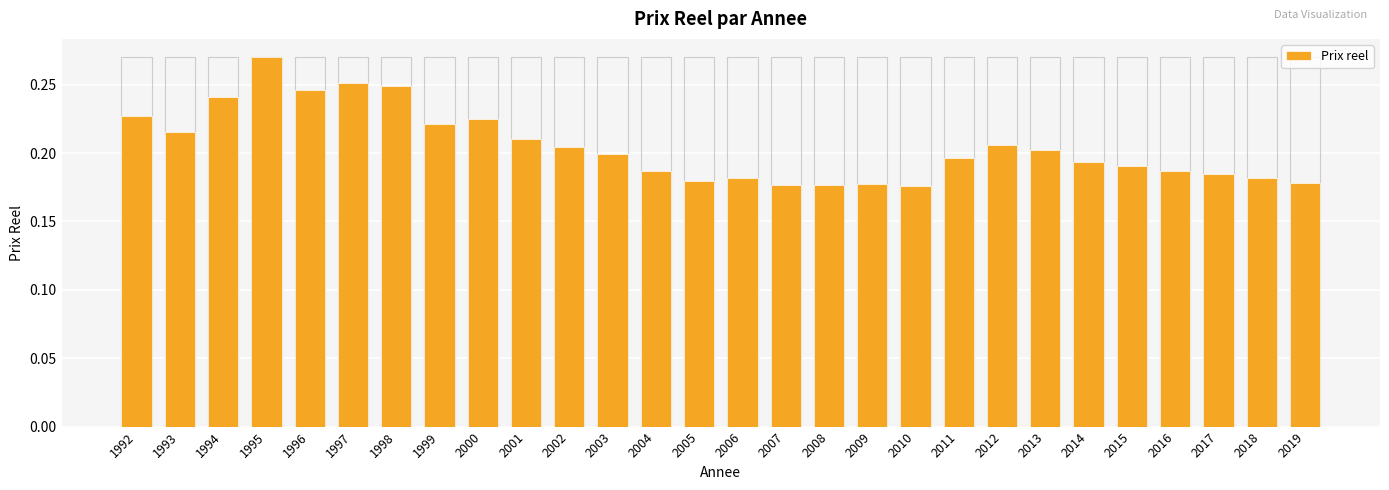

Which category has the lowest value across all series?

2010